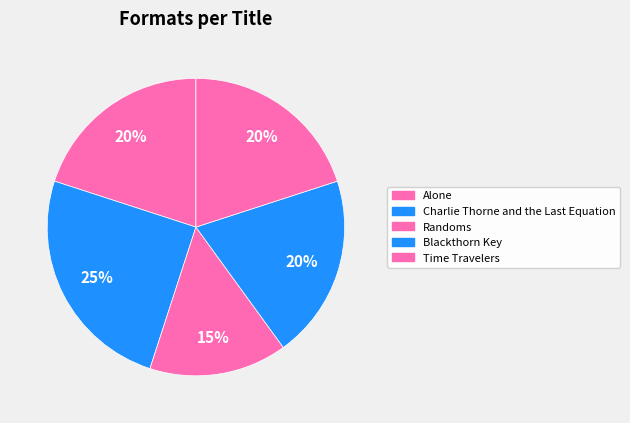

What percentage is NOT represented by Randoms?

85.0%